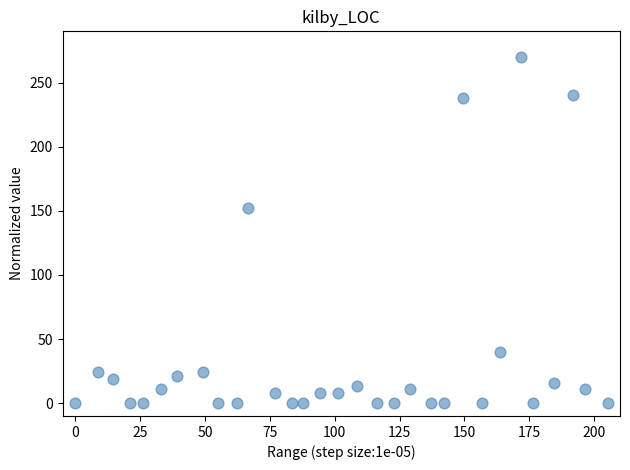

What is the range of Y values (max minus min)?

270.0